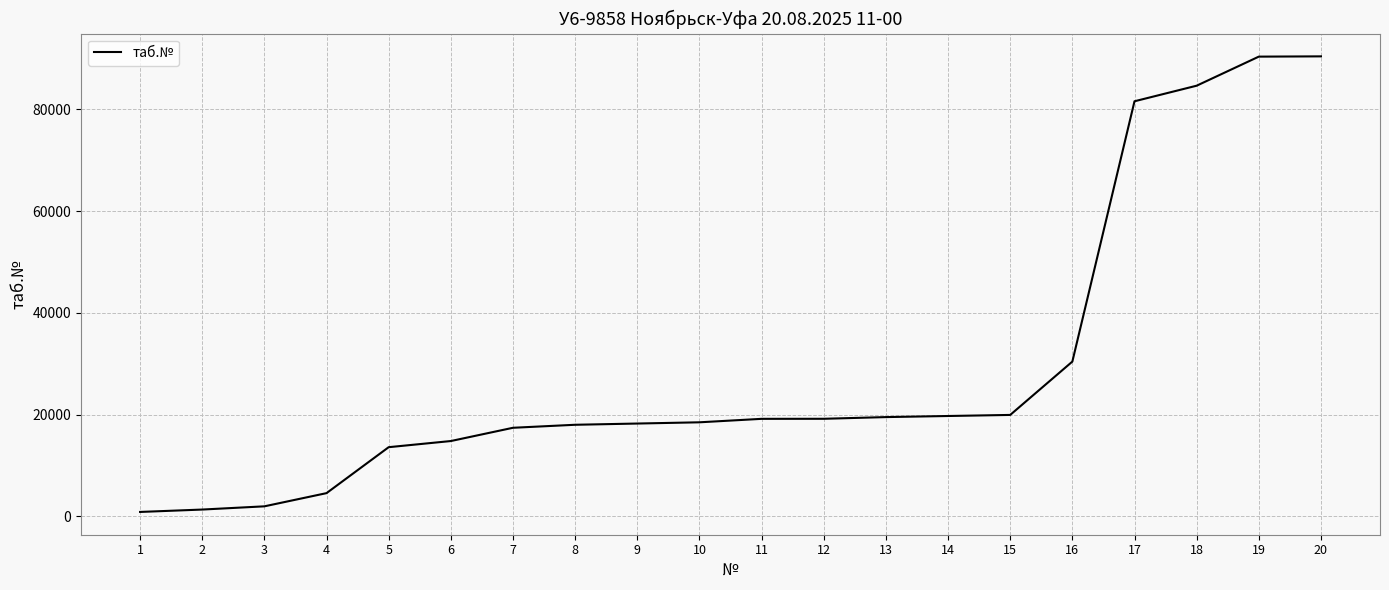

True or false: the data shows 1987 at 3.

True